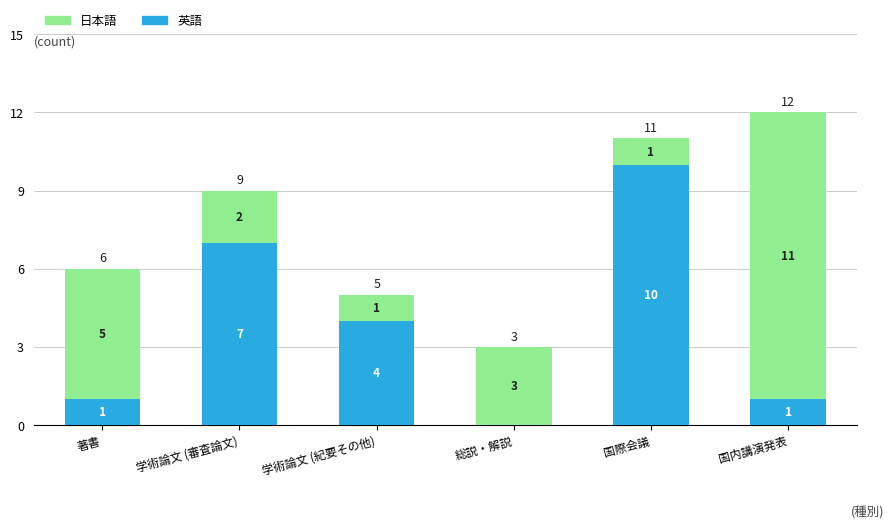

What is the sum of the 英語 values at 学術論文 (審査論文) and 学術論文 (紀要その他)?

11